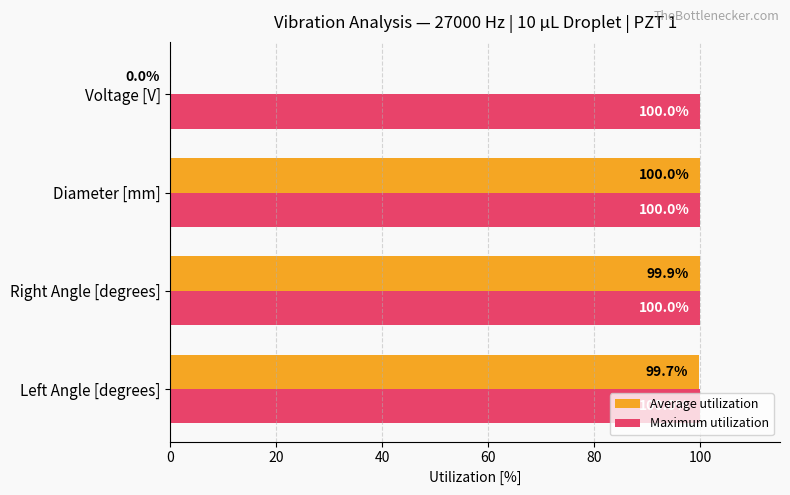

What is the maximum value shown in the chart?

100.0